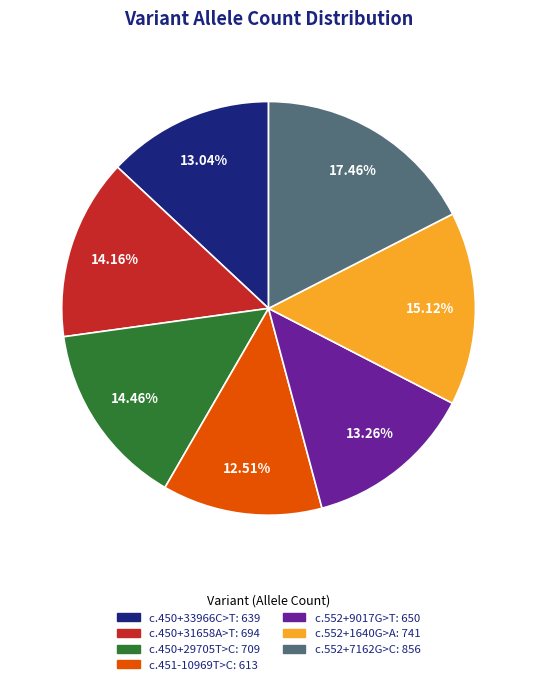

To the nearest percent, what portion does c.552+7162G>C represent?

17%